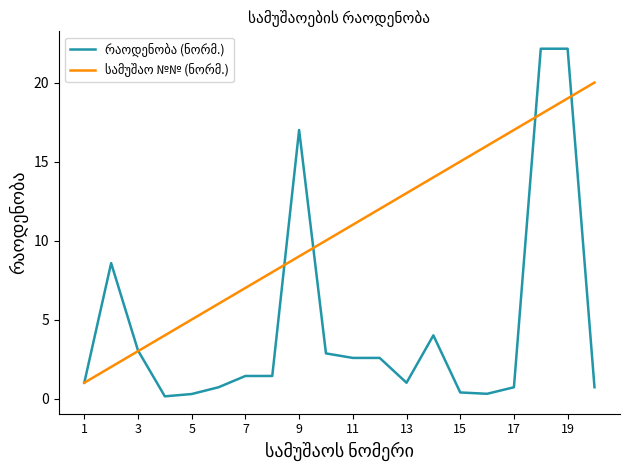

What is the maximum value shown in the chart?

22.1